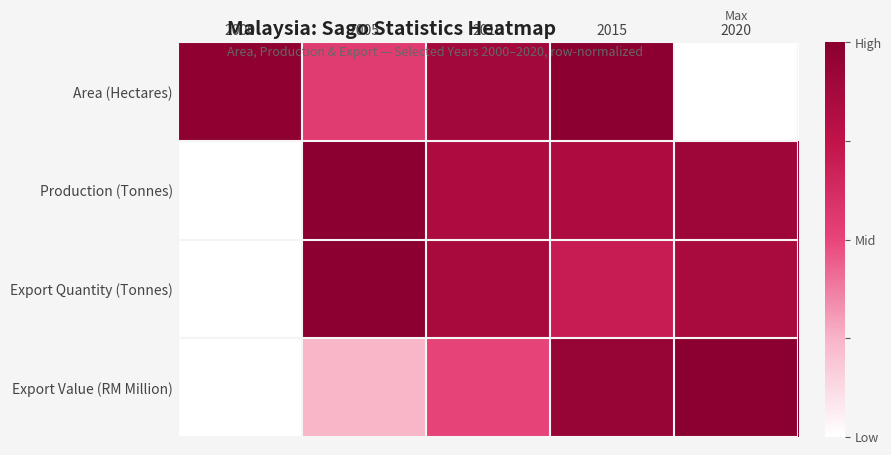

Which series has the largest total across all categories?

Production (Tonnes)